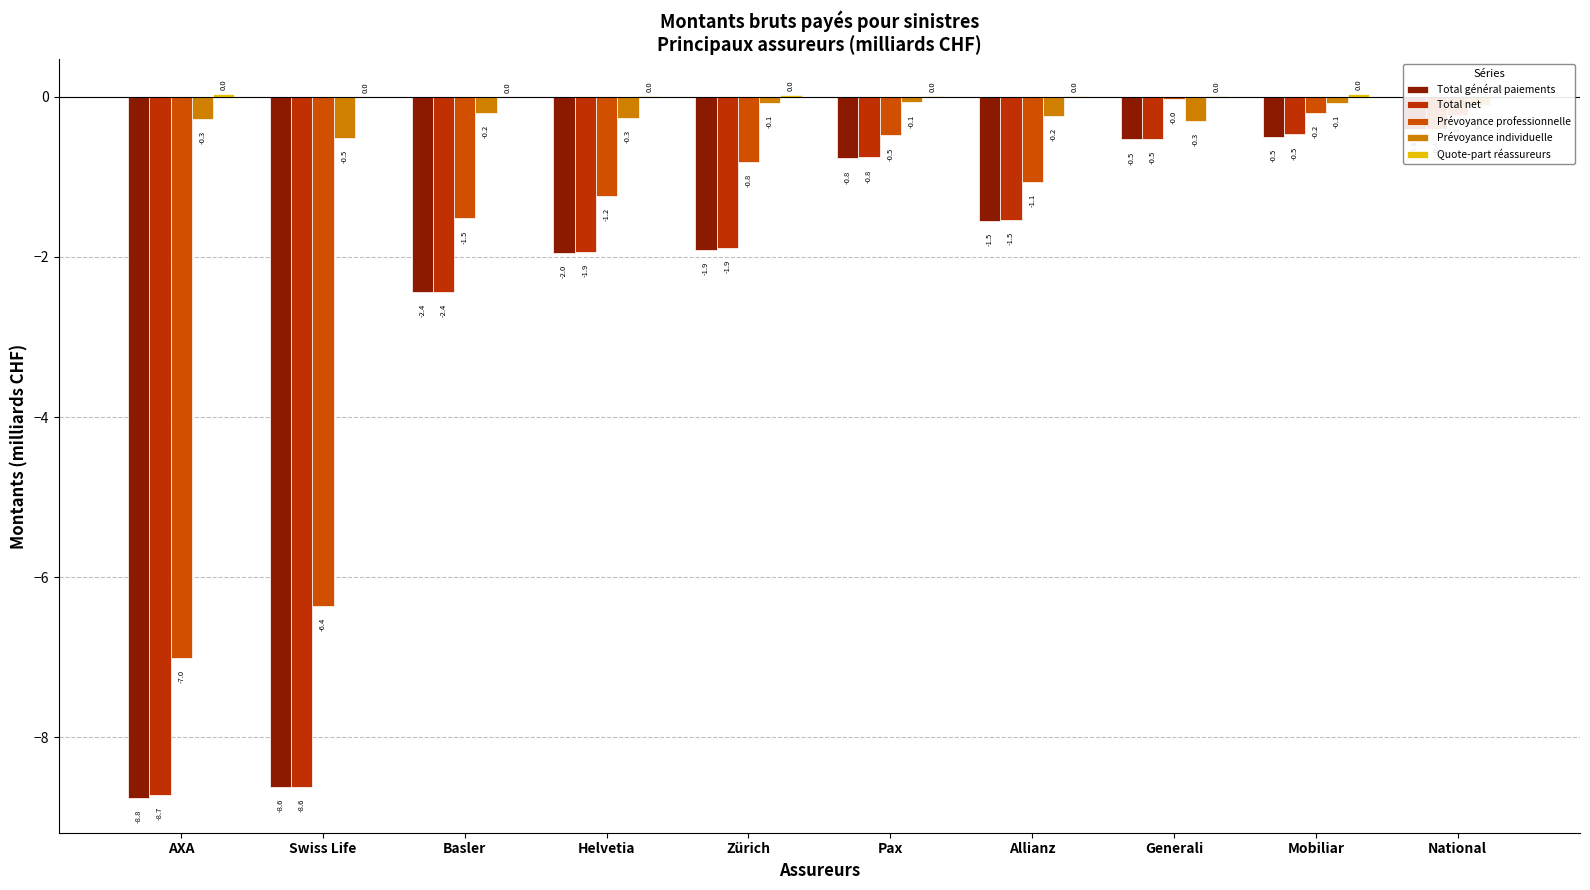

What is the total value across all series at Zürich?

-4.7